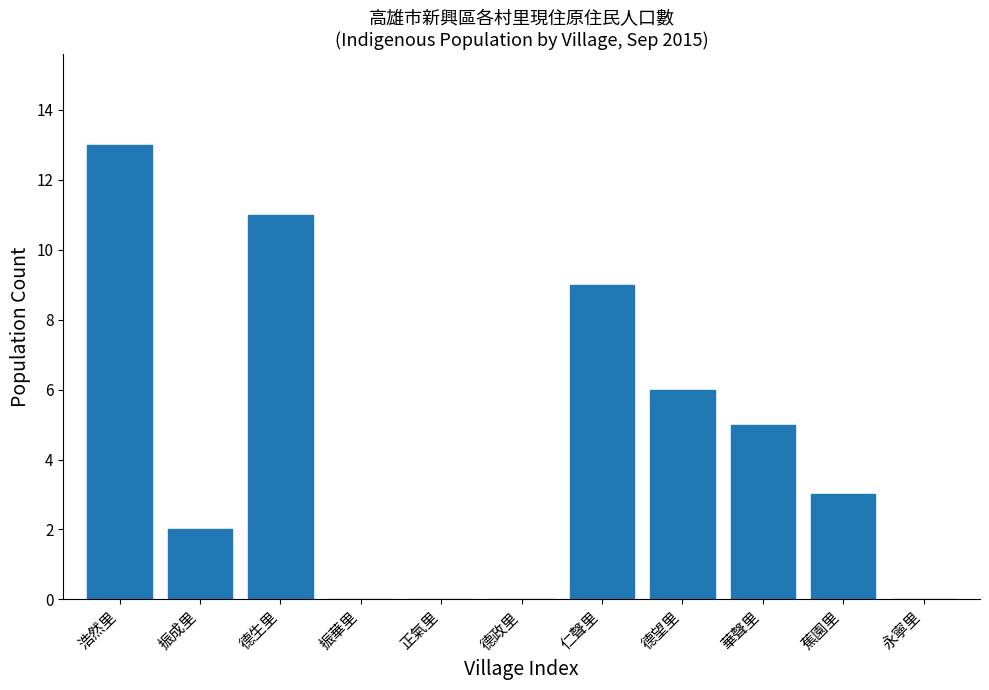

Reading left to right, extract all data points from this chart.

浩然里=13	振成里=2	德生里=11	振華里=0	正氣里=0	德政里=0	仁聲里=9	德望里=6	華聲里=5	蕉園里=3	永寧里=0